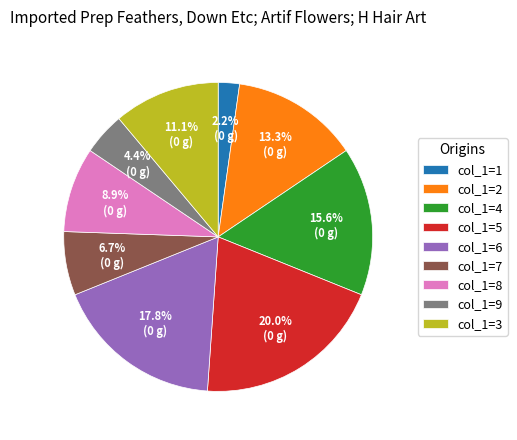

What portion of the pie excludes col_1=3?

88.9%